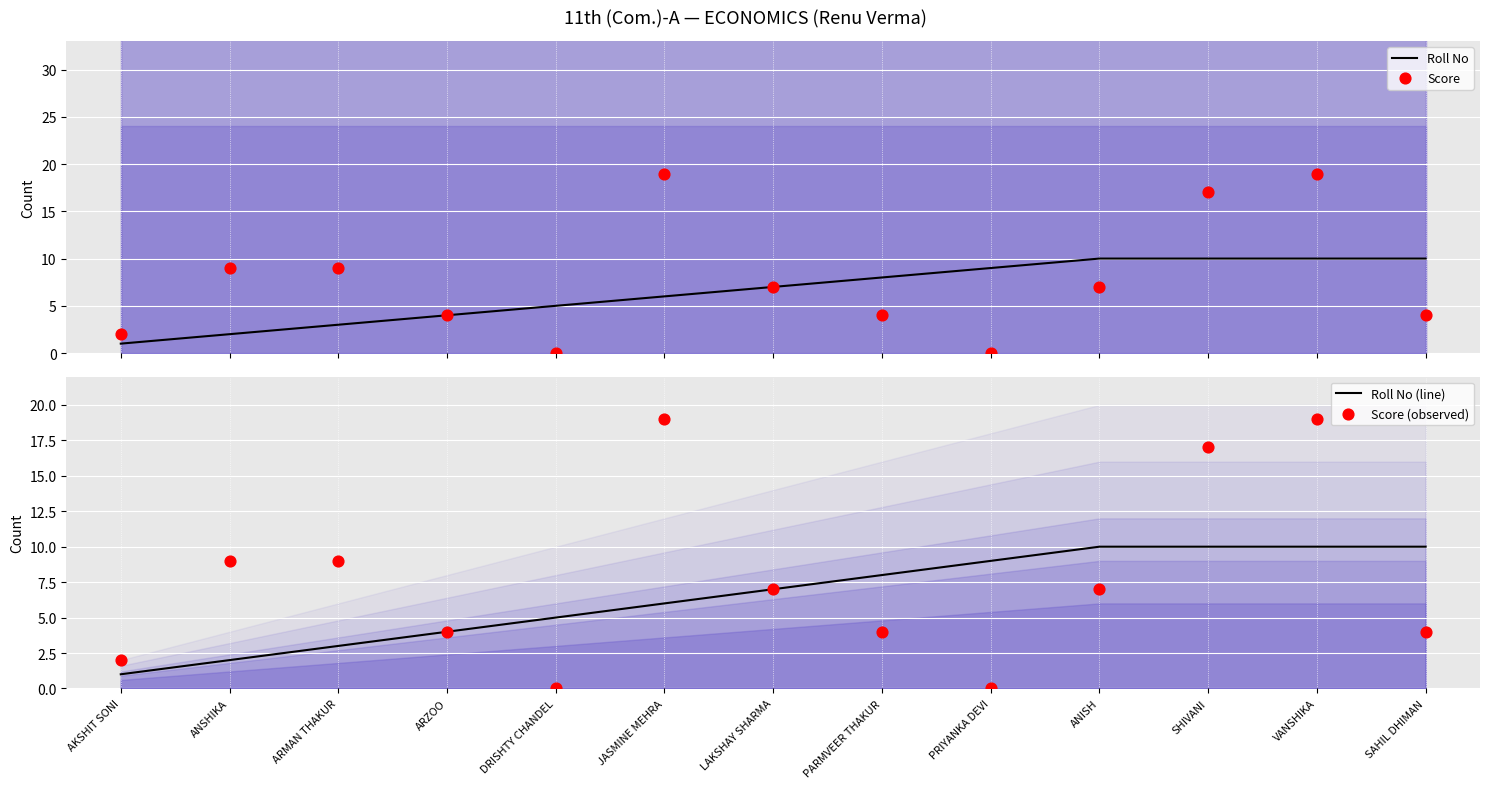

Is the value of Roll No (line) at ANSHIKA greater than the value of Roll No at DRISHTY CHANDEL?

No